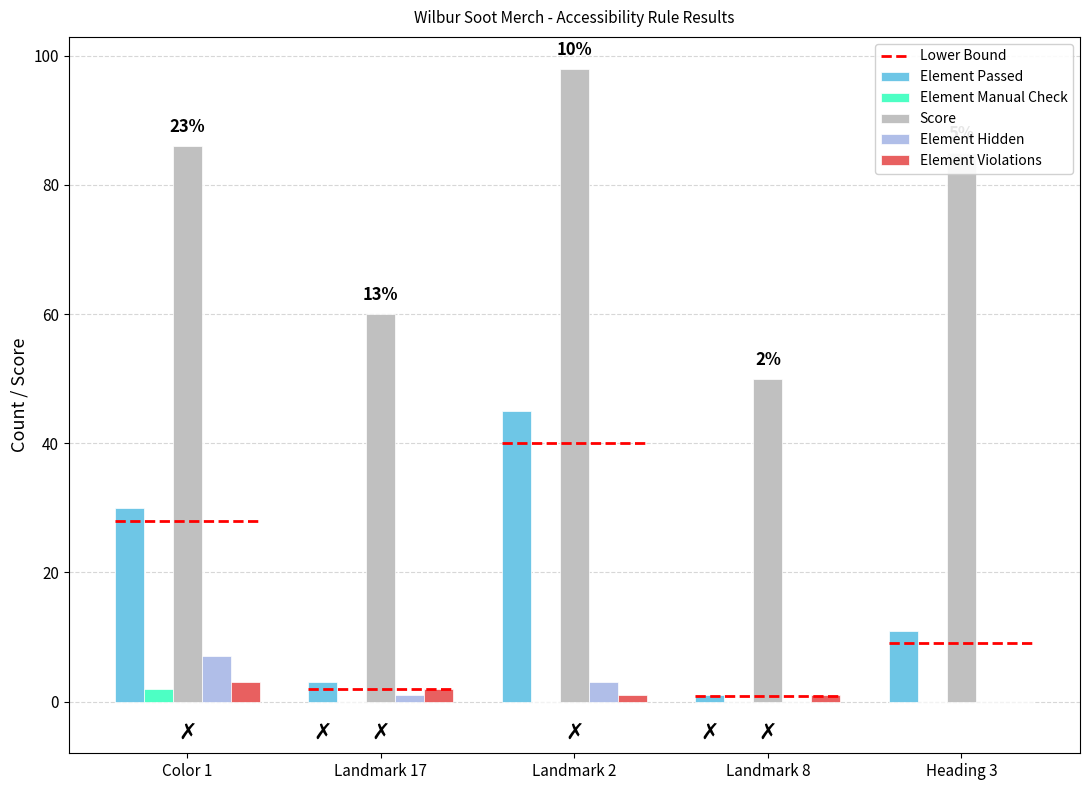

Reading left to right, transcribe all the data shown in this chart.

Element Passed: Color 1=30	Landmark 17=3	Landmark 2=45	Landmark 8=1	Heading 3=11
Element Manual Check: Color 1=2	Landmark 17=0	Landmark 2=0	Landmark 8=0	Heading 3=0
Score: Color 1=86	Landmark 17=60	Landmark 2=98	Landmark 8=50	Heading 3=85
Element Hidden: Color 1=7	Landmark 17=1	Landmark 2=3	Landmark 8=0	Heading 3=0
Element Violations: Color 1=3	Landmark 17=2	Landmark 2=1	Landmark 8=1	Heading 3=0